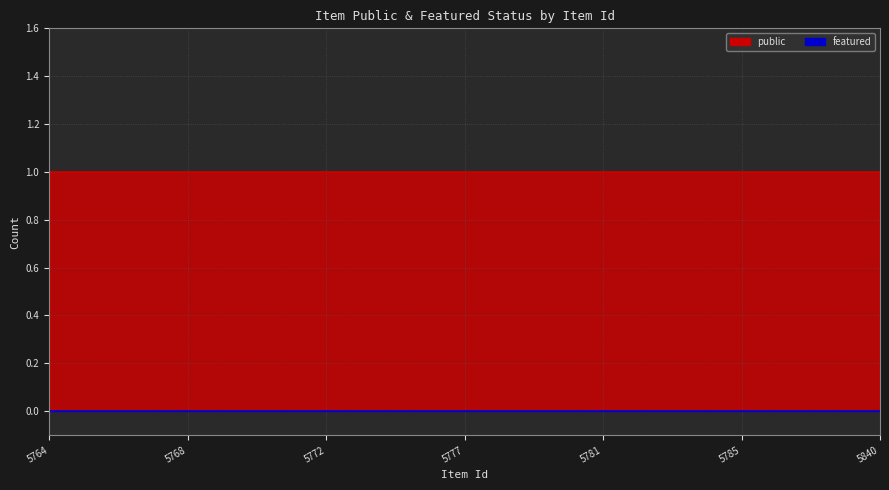

What is the value of the public point at the 12th from the left?

1